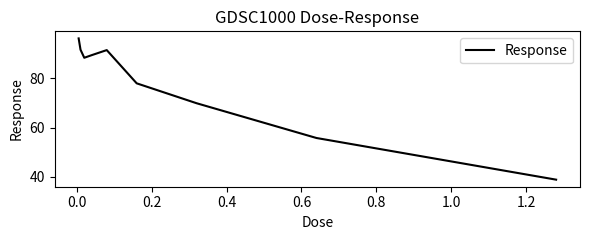

What is the difference between the maximum and minimum values?

57.5